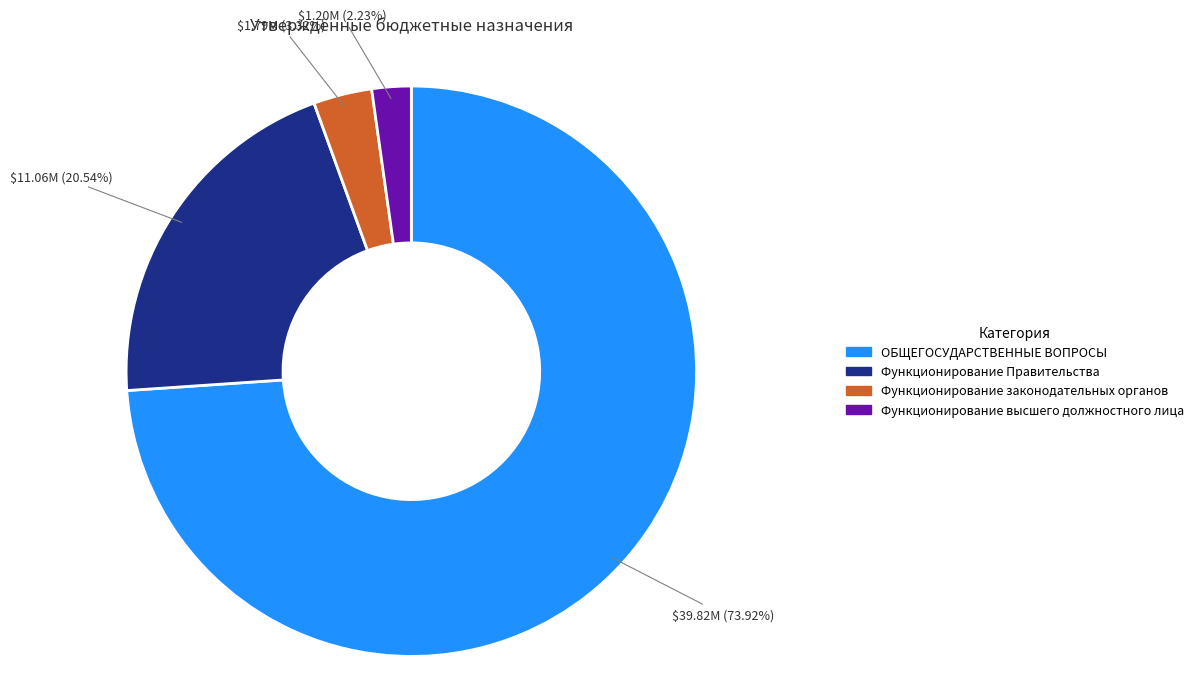

To the nearest percent, what percentage of the pie is ОБЩЕГОСУДАРСТВЕННЫЕ ВОПРОСЫ?

74%